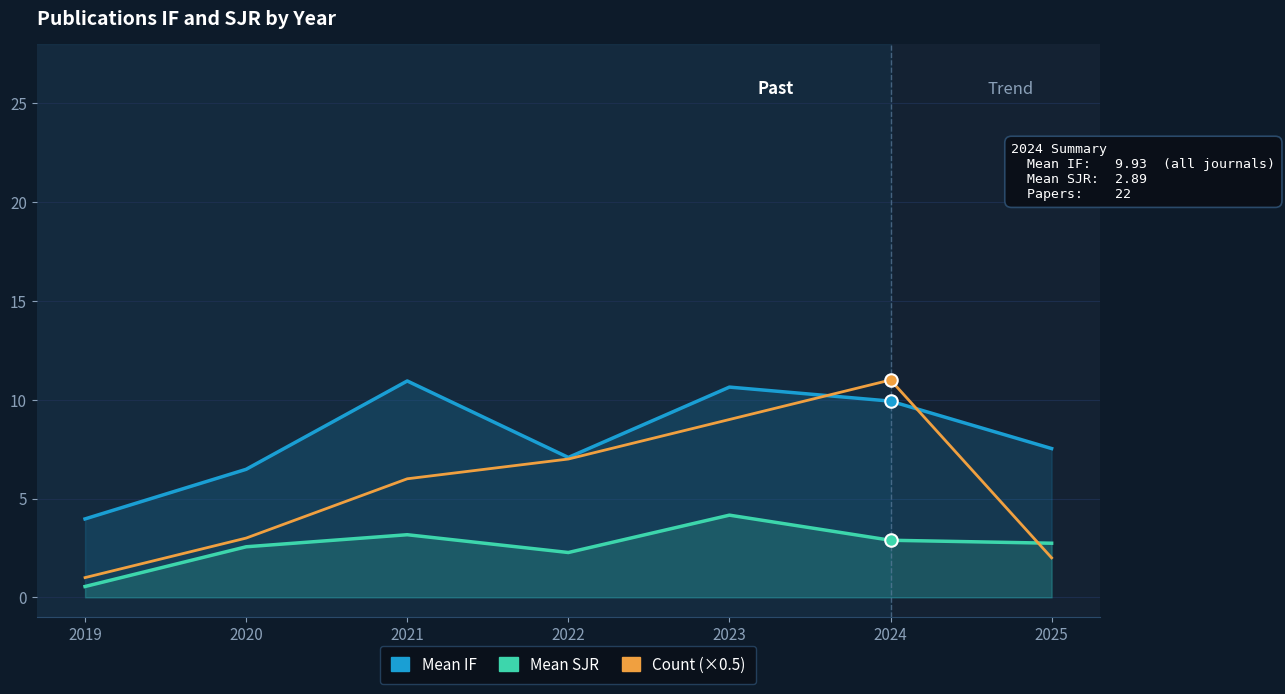

Where do Count (×0.5) and Mean SJR first cross each other?

2024 and 2025